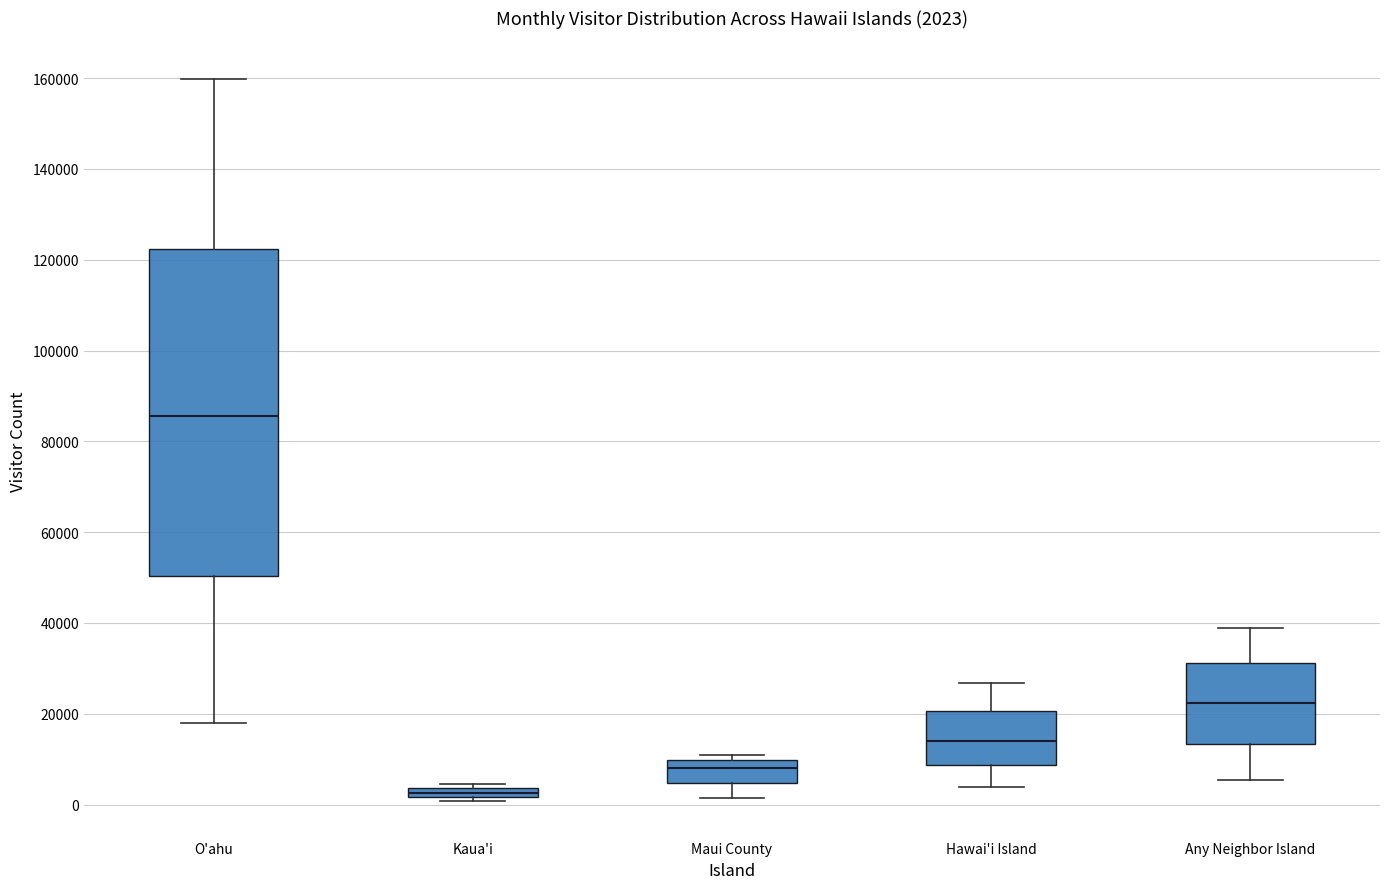

Comparing the boxes themselves (not the whiskers), which one is the tallest?

O'ahu